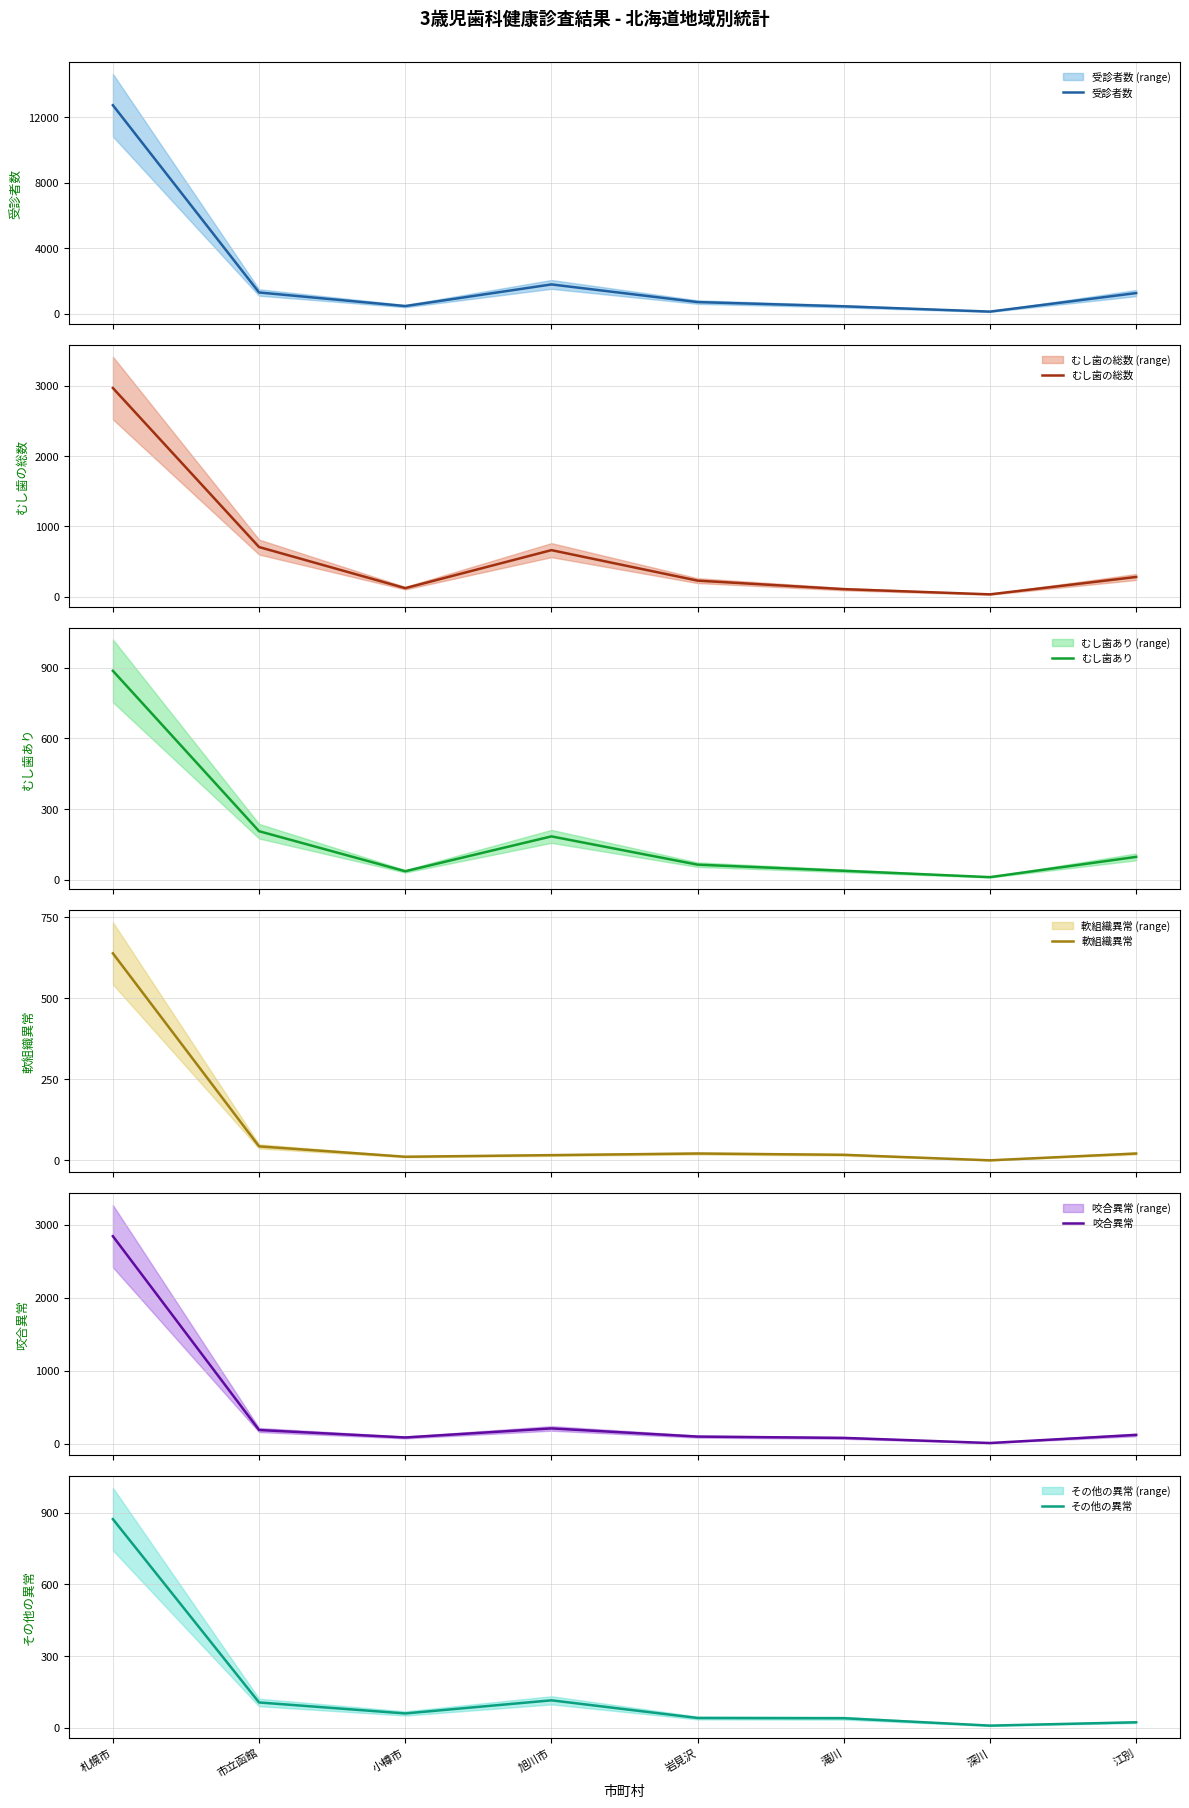

What are all the series names shown in the legend?

受診者数, むし歯の総数, むし歯あり, 軟組織異常, 咬合異常, その他の異常